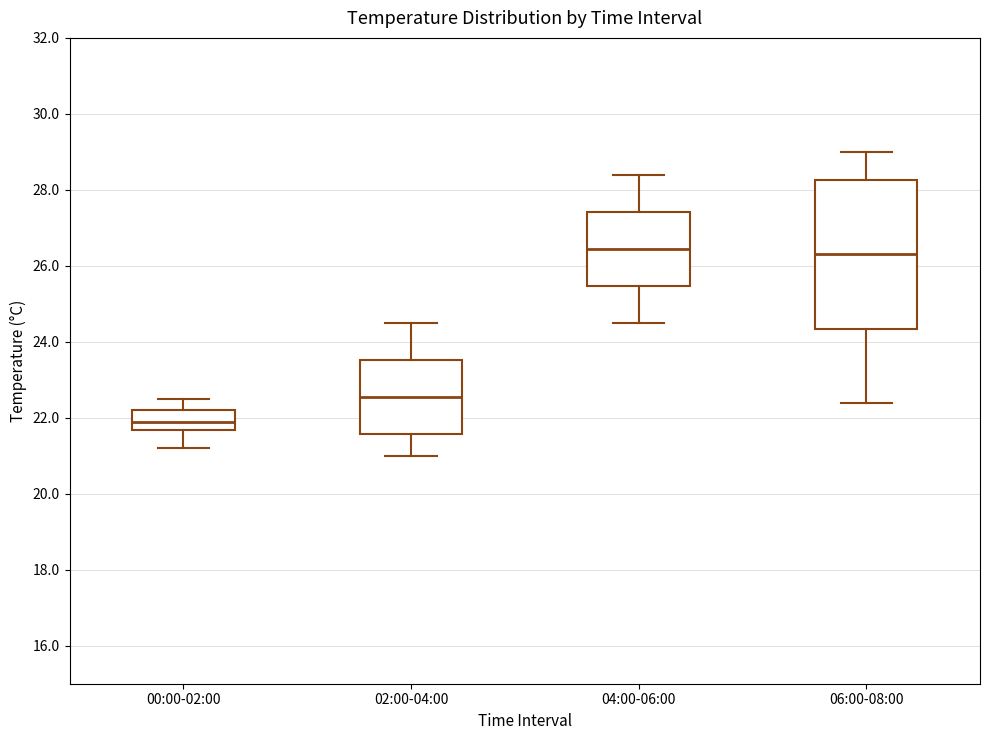

Reading left to right, transcribe this box plot: for each box, give where its median line is, the range the box spans, and where its two whiskers end, as read against the y-axis. The values are not printed on the chart, so give them approximately, as read against the axis.

00:00-02:00: median 22.0, box 21.6 to 22.2, whiskers 21.2 to 22.6
02:00-04:00: median 22.6, box 21.6 to 23.6, whiskers 21.0 to 24.6
04:00-06:00: median 26.4, box 25.4 to 27.4, whiskers 24.6 to 28.4
06:00-08:00: median 26.4, box 24.4 to 28.2, whiskers 22.4 to 29.0